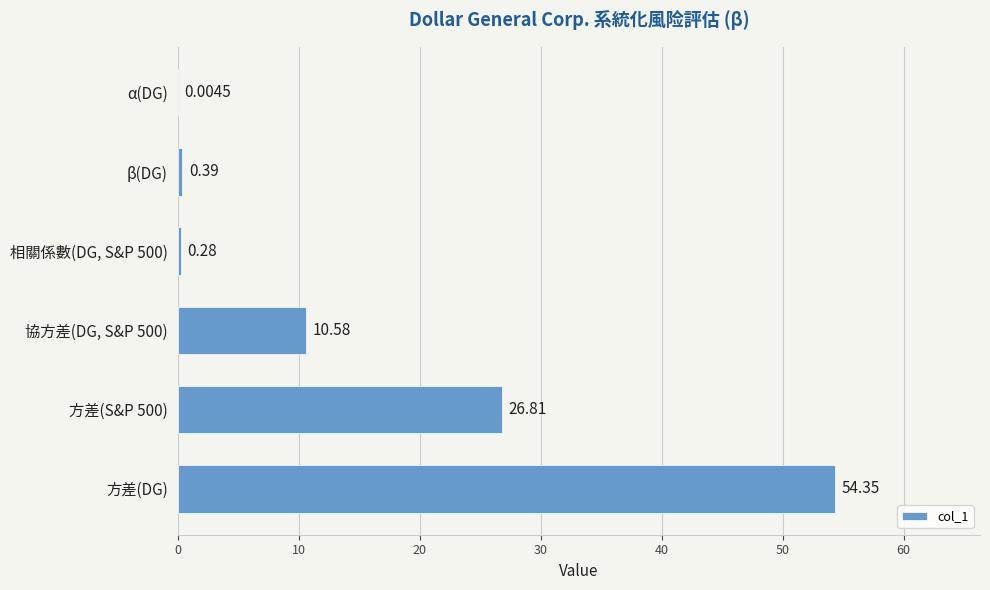

What is the sum of the values at 方差(S&P 500) and 相關係數(DG, S&P 500)?

27.1